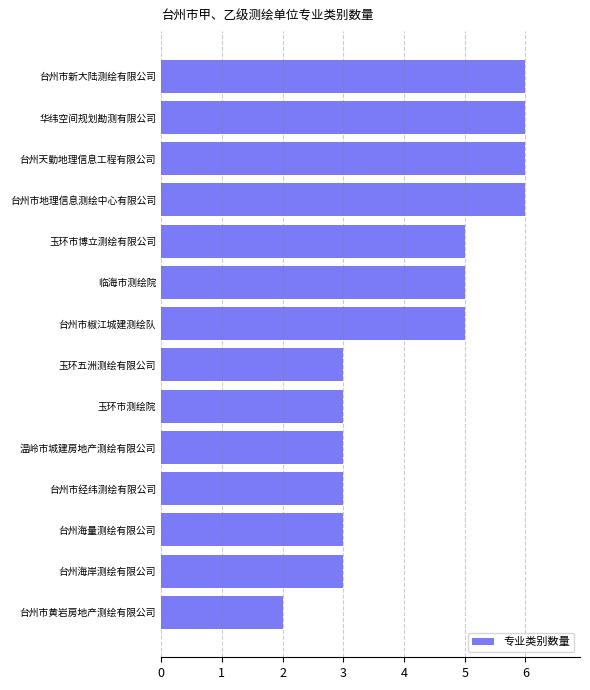

How many values are between 3 and 6?

13